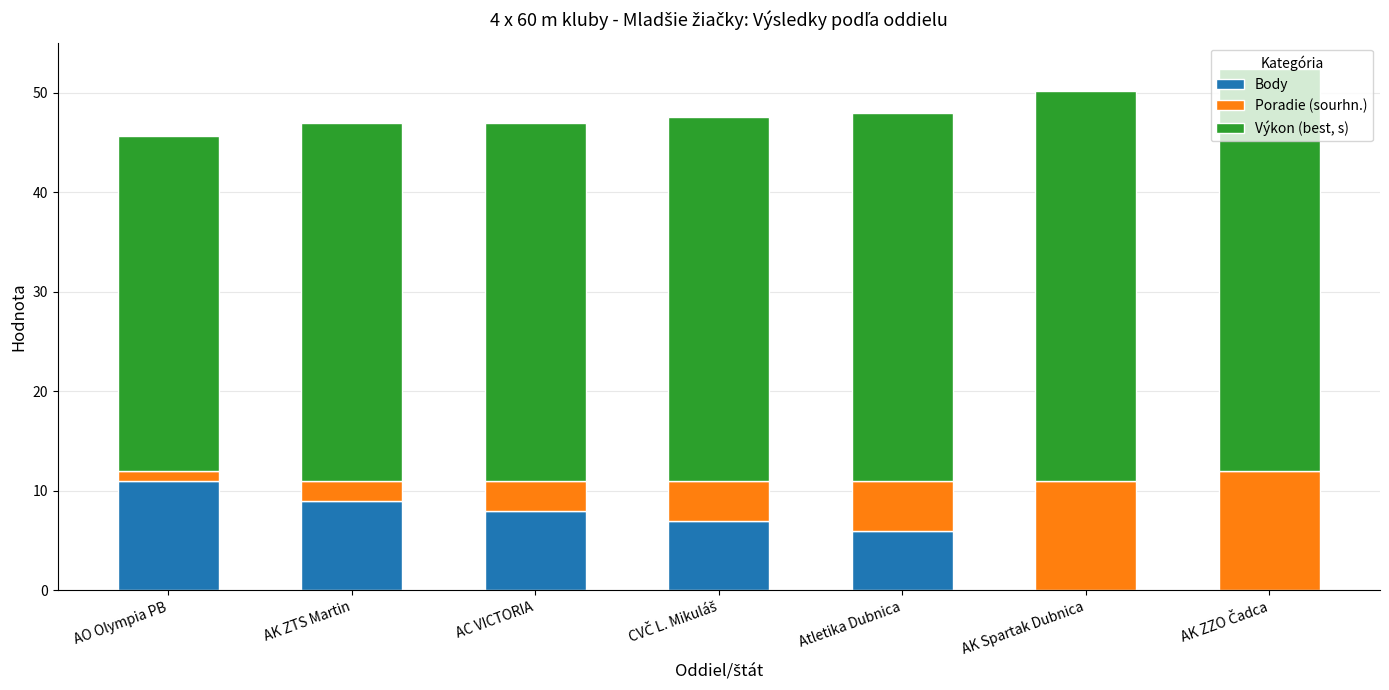

Are the bars horizontal?

No